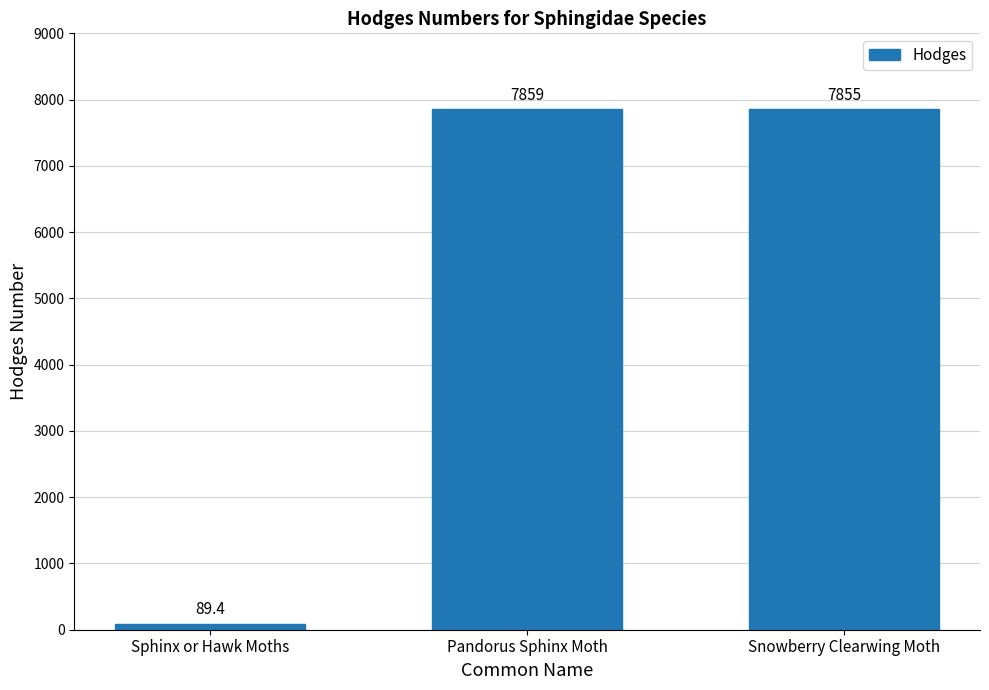

Where does the data first go above 7855?

Pandorus Sphinx Moth